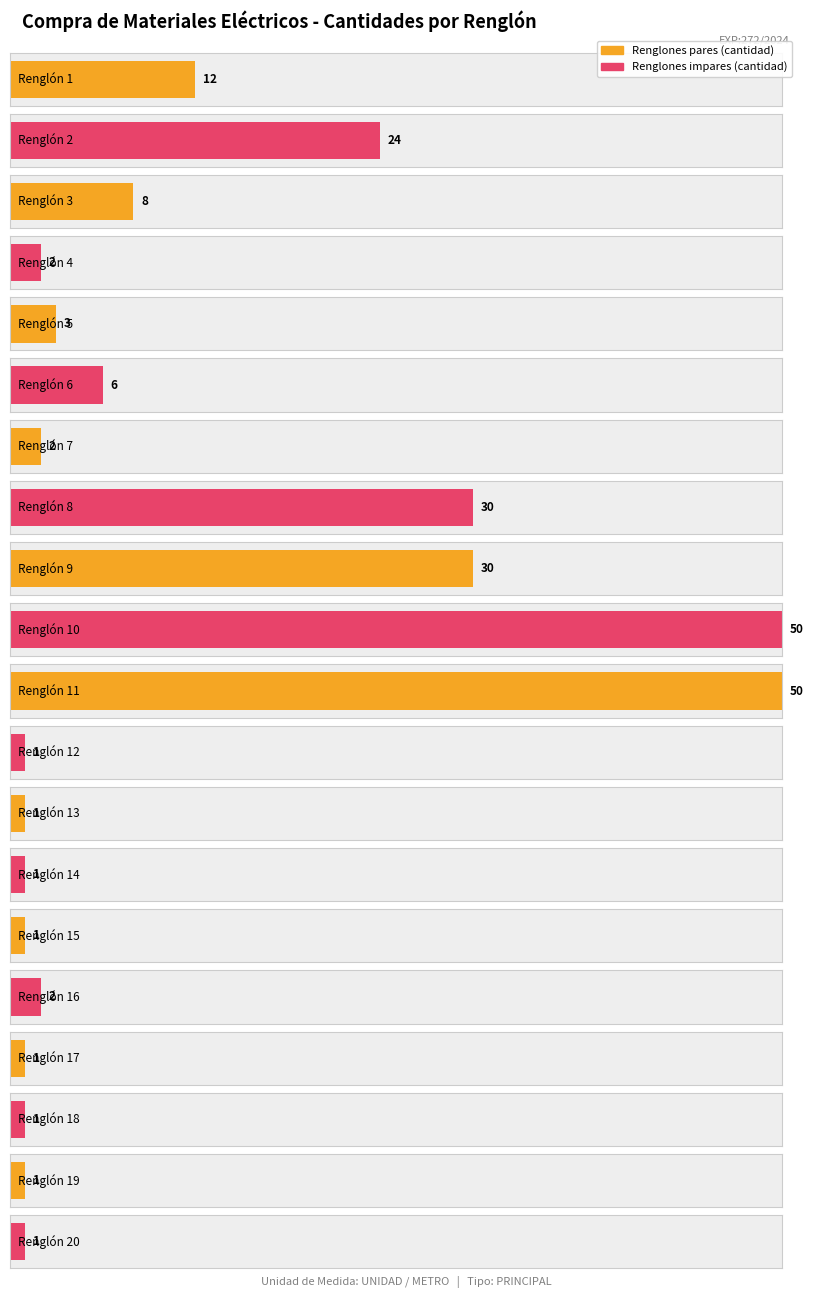

The chart shows a value of 1 at Renglón 20. True or false?

False